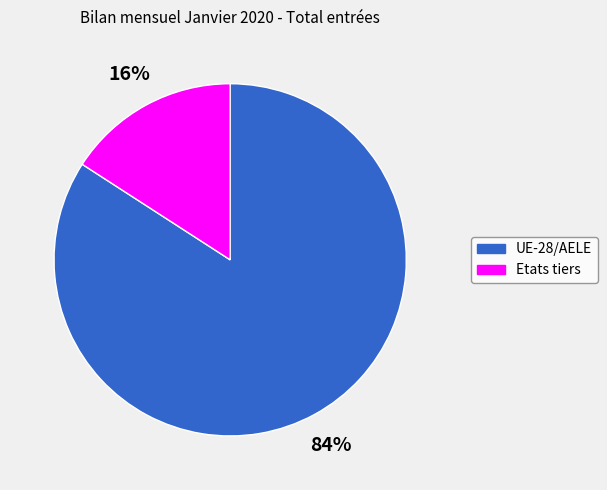

True or false: Etats tiers accounts for 16% of the total.

True